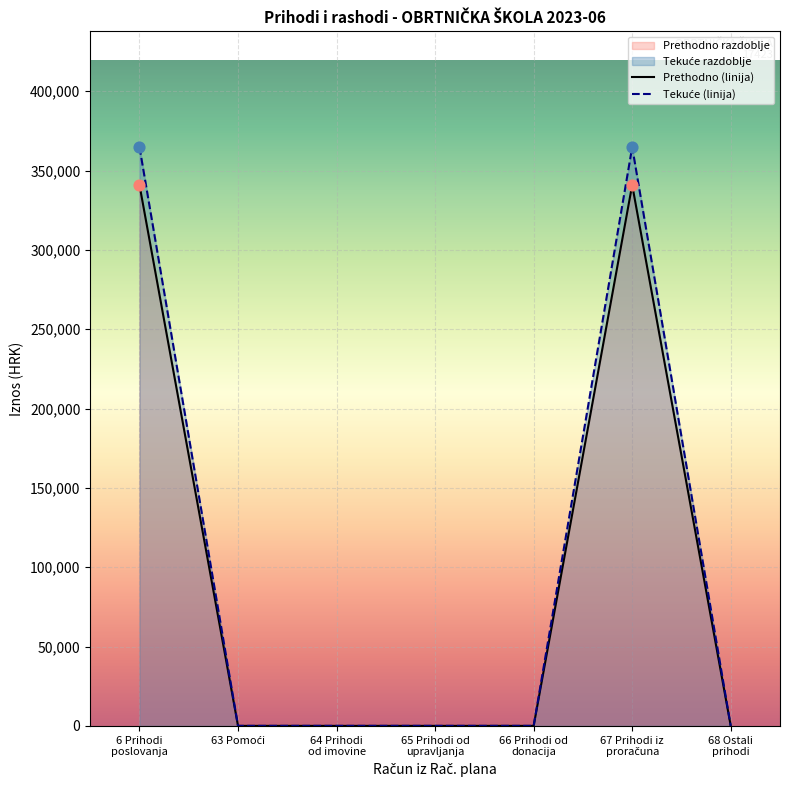

At how many categories does at least one series exceed 14841?

2